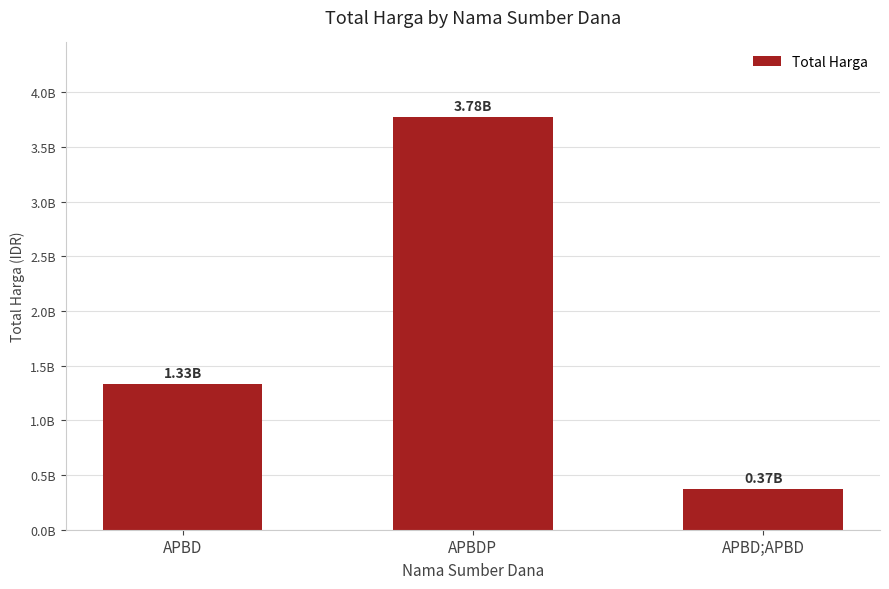

Are the bars horizontal?

No